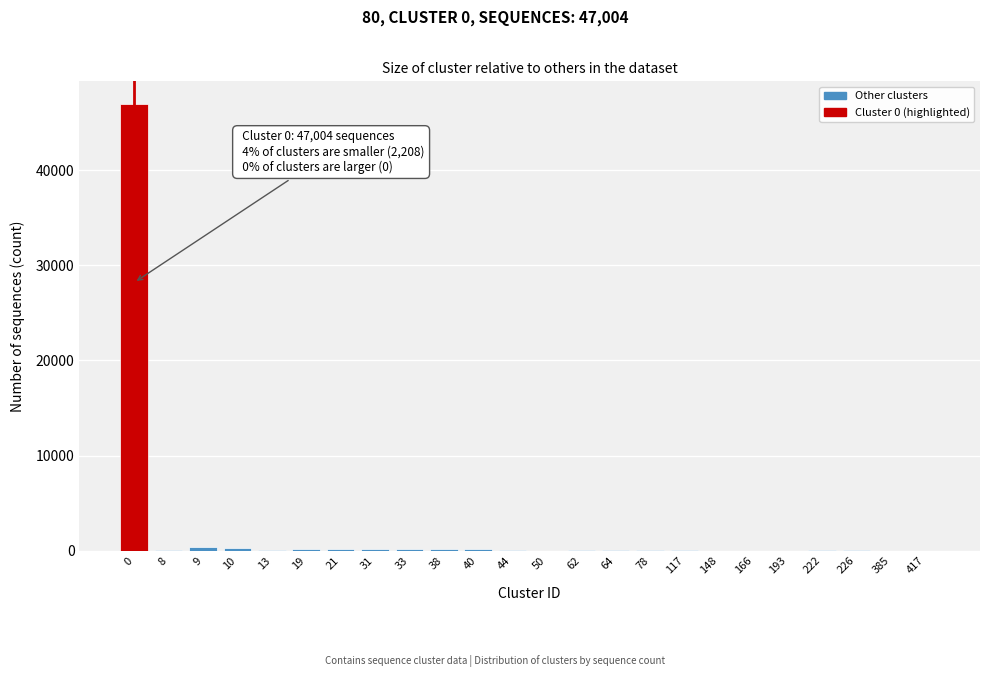

What is the greatest value displayed?

47004